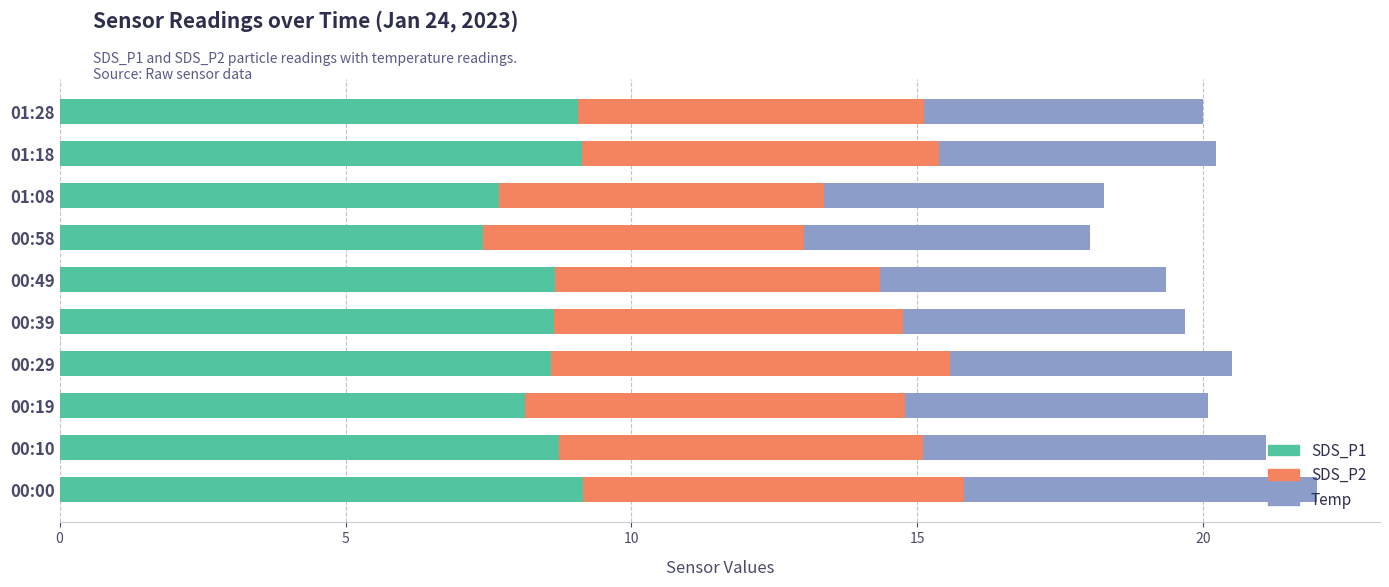

What is the lowest value of the SDS_P1 series?

7.4